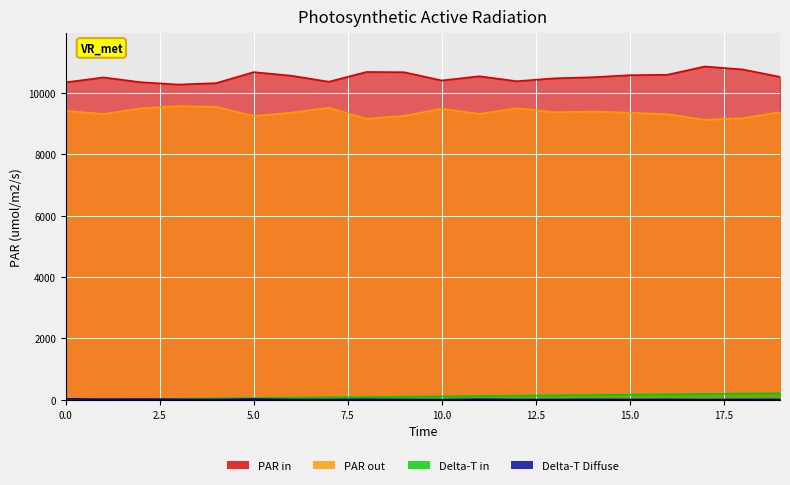

True or false: Delta-T in and PAR out cross at least once.

False